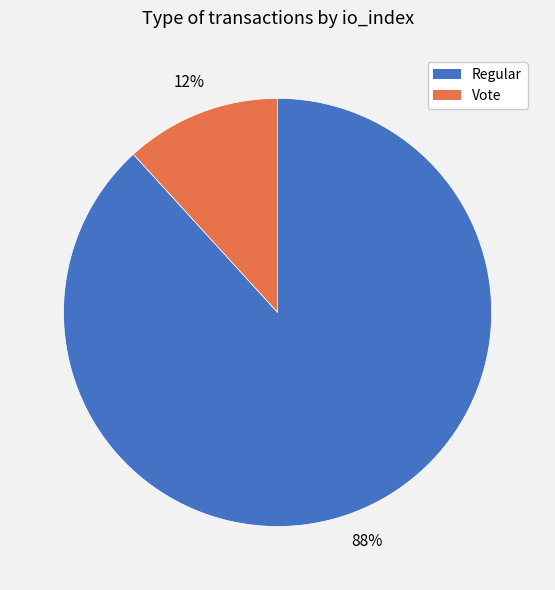

Does any single category account for the majority?

Yes